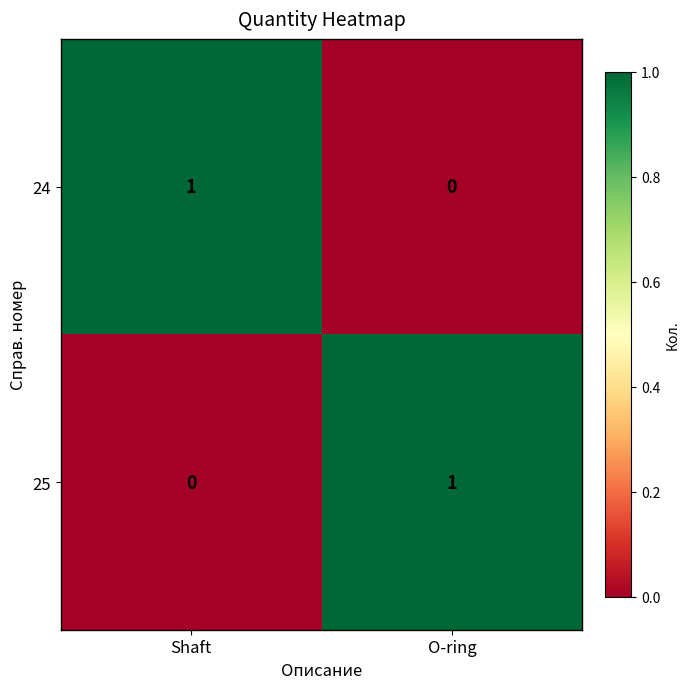

Reading left to right, list all the values displayed in this chart.

24: Shaft=1	O-ring=0
25: Shaft=0	O-ring=1